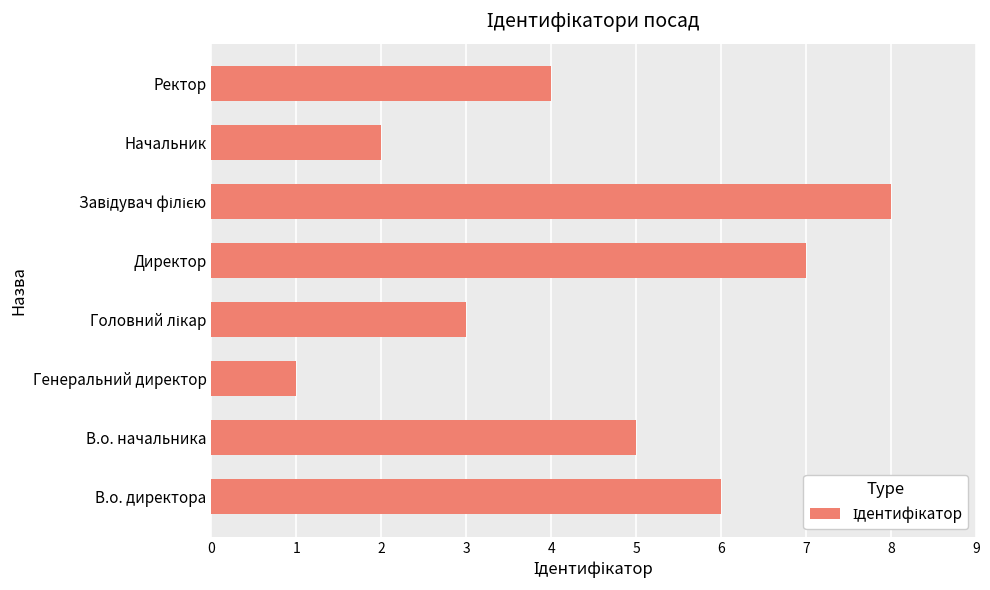

Reading top to bottom, transcribe all the data shown in this chart.

4	2	8	7	3	1	5	6